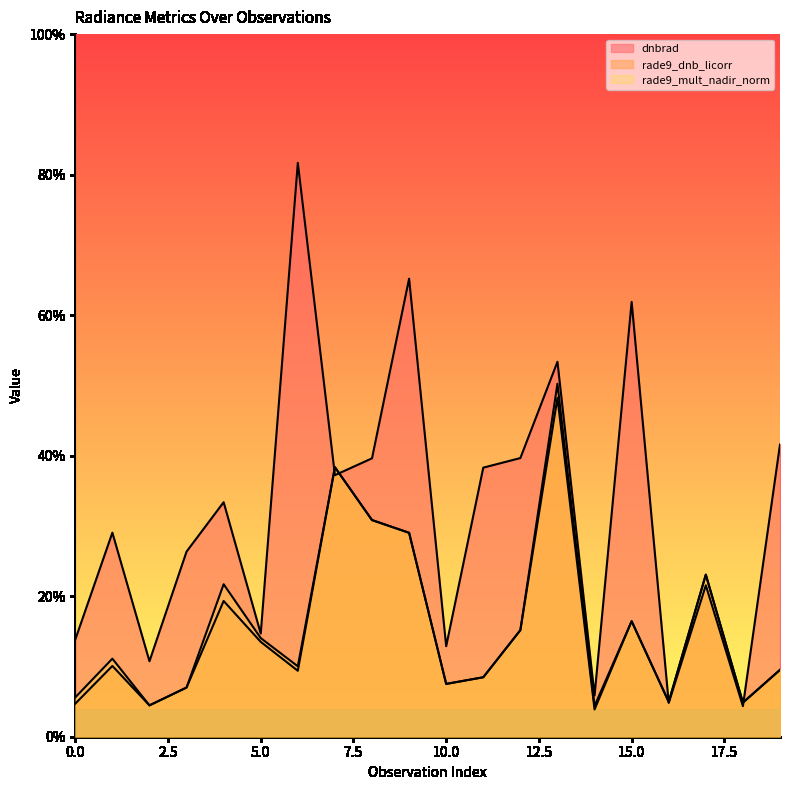

Reading left to right, what are all the values shown in this chart?

dnbrad: 13.8	29.0	10.7	26.3	33.4	14.7	81.7	37.2	39.6	65.2	12.9	38.3	39.7	53.4	5.9	61.9	4.8	21.5	4.3	41.6
rade9_dnb_licorr: 4.7	10.1	4.5	7.0	19.3	13.5	9.4	38.4	30.8	29.0	7.5	8.5	15.2	48.2	3.9	16.4	5.0	23.1	4.9	9.5
rade9_mult_nadir_norm: 5.6	11.1	4.5	7.0	21.7	14.0	10.0	38.4	30.8	29.0	7.5	8.5	15.2	50.2	4.4	16.4	5.0	23.1	4.9	9.5